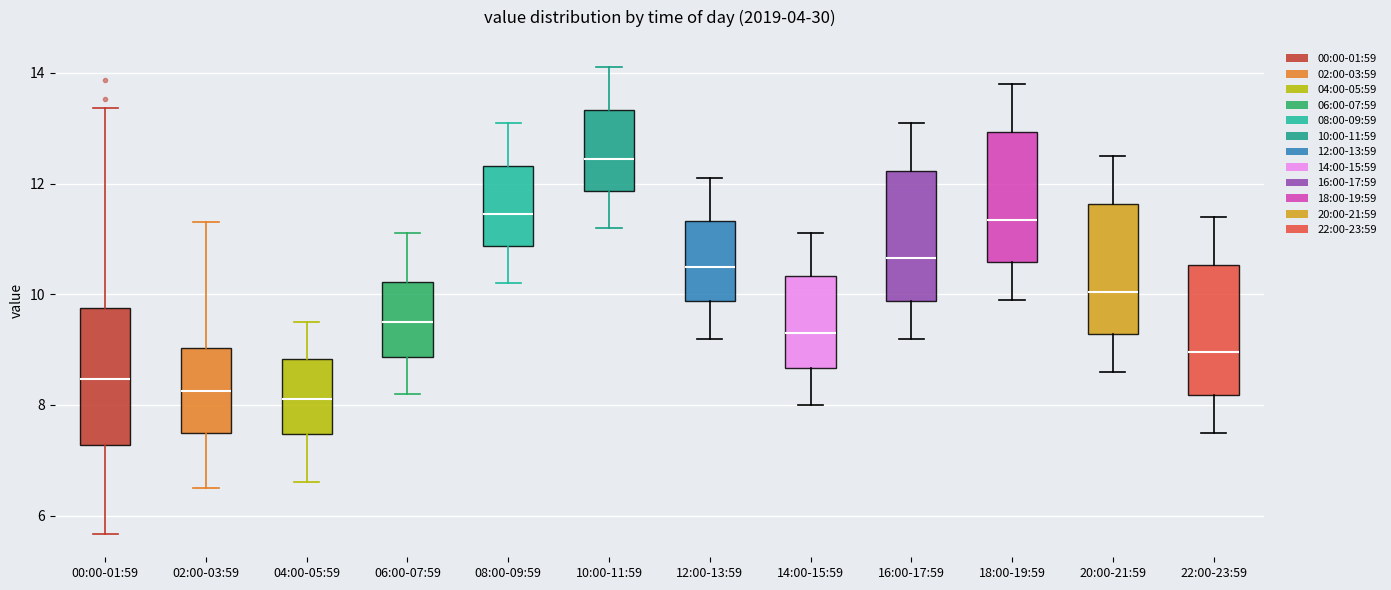

Which box has the highest median line?

10:00-11:59